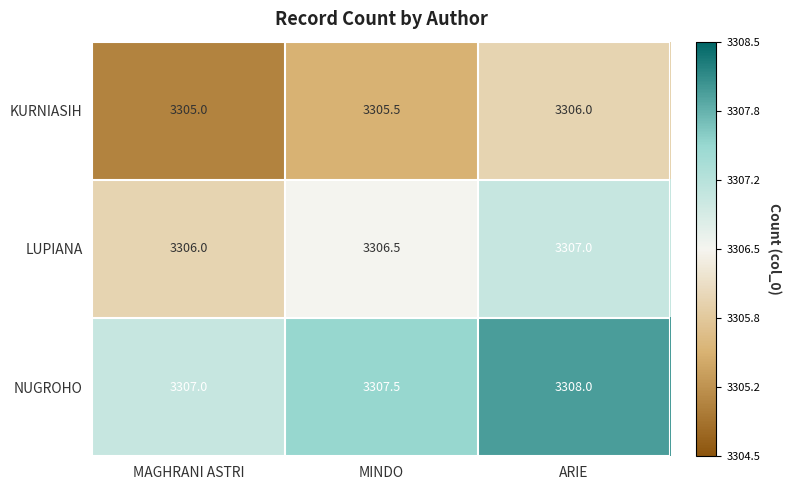

Reading left to right, what are all the values shown in this chart?

KURNIASIH: MAGHRANI ASTRI=3305.0	MINDO=3305.5	ARIE=3306.0
LUPIANA: MAGHRANI ASTRI=3306.0	MINDO=3306.5	ARIE=3307.0
NUGROHO: MAGHRANI ASTRI=3307.0	MINDO=3307.5	ARIE=3308.0